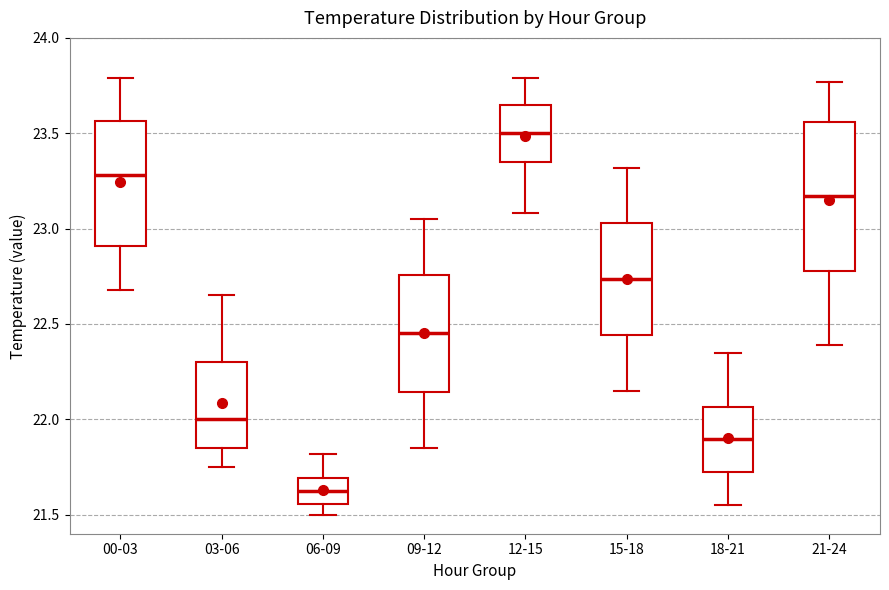

Reading left to right, read every box against the y-axis: the position of its median line, the range the box covers, and the ends of its whiskers. The values are not printed on the chart, so give them approximately, as read against the axis.

00-03: median 23.30, box 22.90 to 23.55, whiskers 22.70 to 23.80
03-06: median 22.00, box 21.85 to 22.30, whiskers 21.75 to 22.65
06-09: median 21.65, box 21.55 to 21.70, whiskers 21.50 to 21.80
09-12: median 22.45, box 22.15 to 22.75, whiskers 21.85 to 23.05
12-15: median 23.50, box 23.35 to 23.65, whiskers 23.10 to 23.80
15-18: median 22.75, box 22.45 to 23.05, whiskers 22.15 to 23.30
18-21: median 21.90, box 21.75 to 22.05, whiskers 21.55 to 22.35
21-24: median 23.15, box 22.80 to 23.55, whiskers 22.40 to 23.75